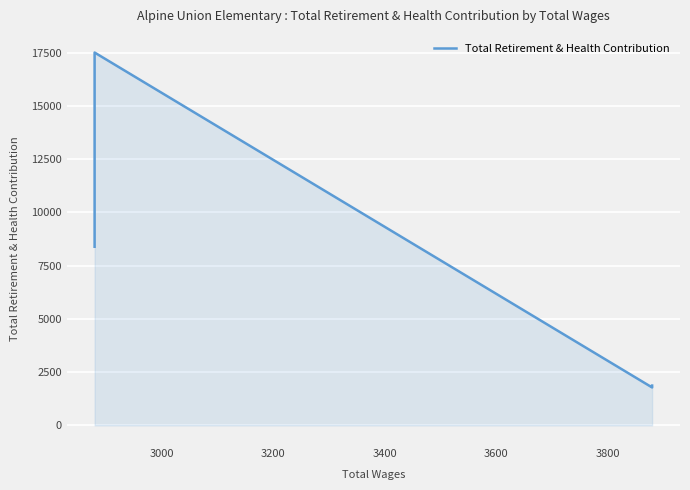

How many points are higher than both their immediate neighbors (excluding endpoints)?

1